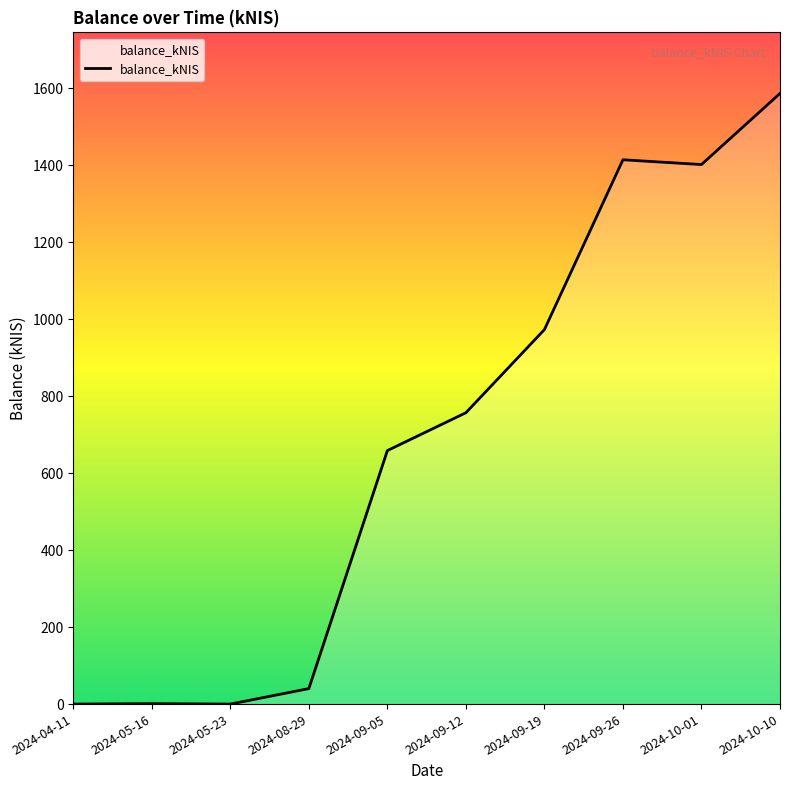

At which category does the chart reach its peak across all series?

2024-10-10